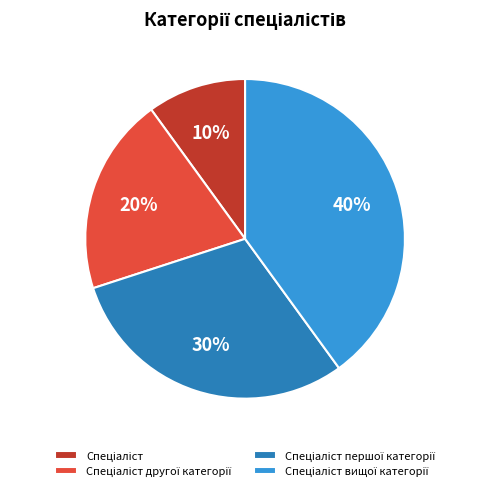

To the nearest percent, what is the difference between the largest and smallest slice percentages?

30%